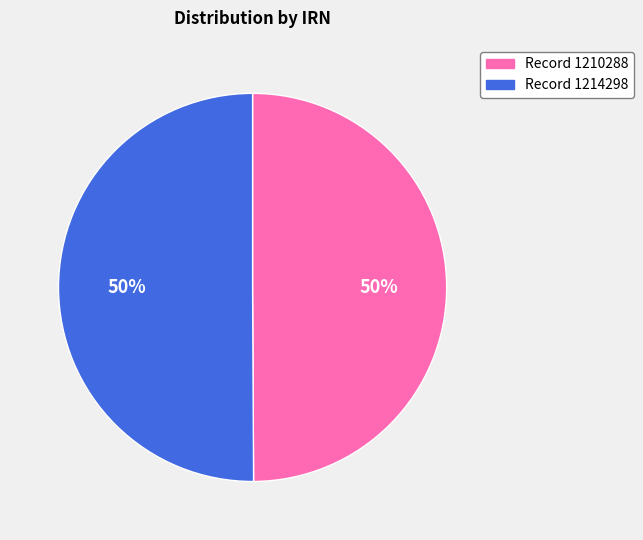

How many slices are in this pie chart?

2